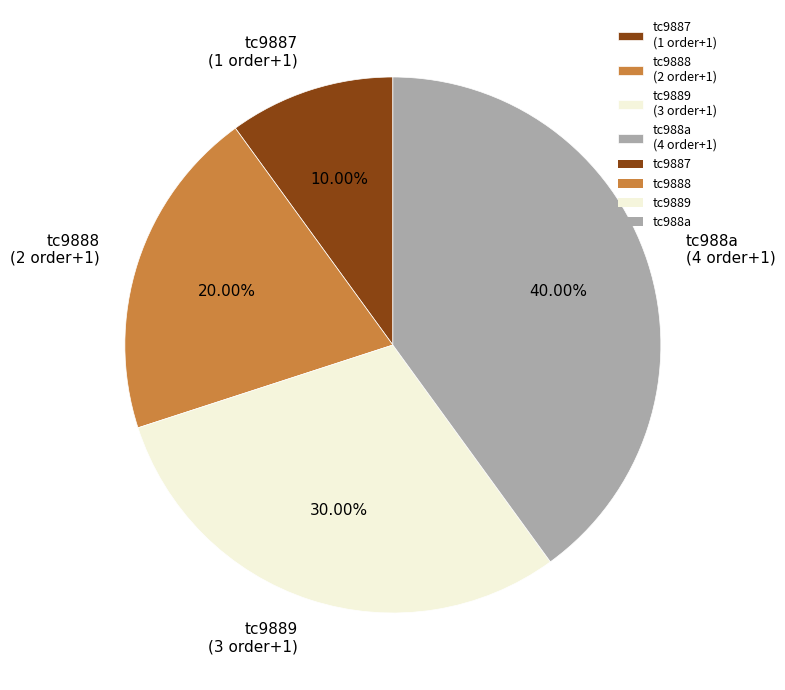

Is tc9889 (3 order+1) the majority of the pie?

No